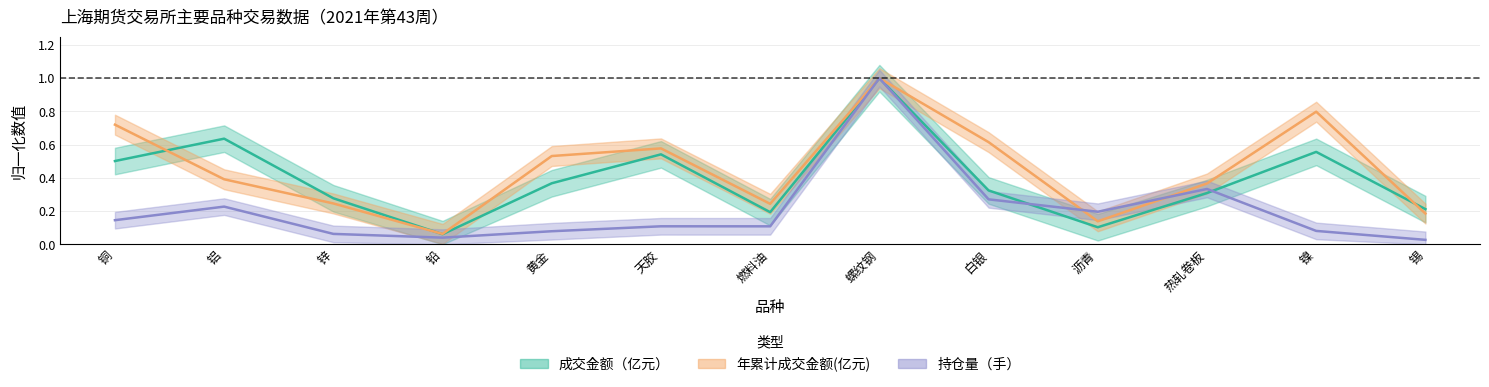

What are all the series names shown in the legend?

年累计成交金额(亿元), 持仓量（手）, 成交金额（亿元）